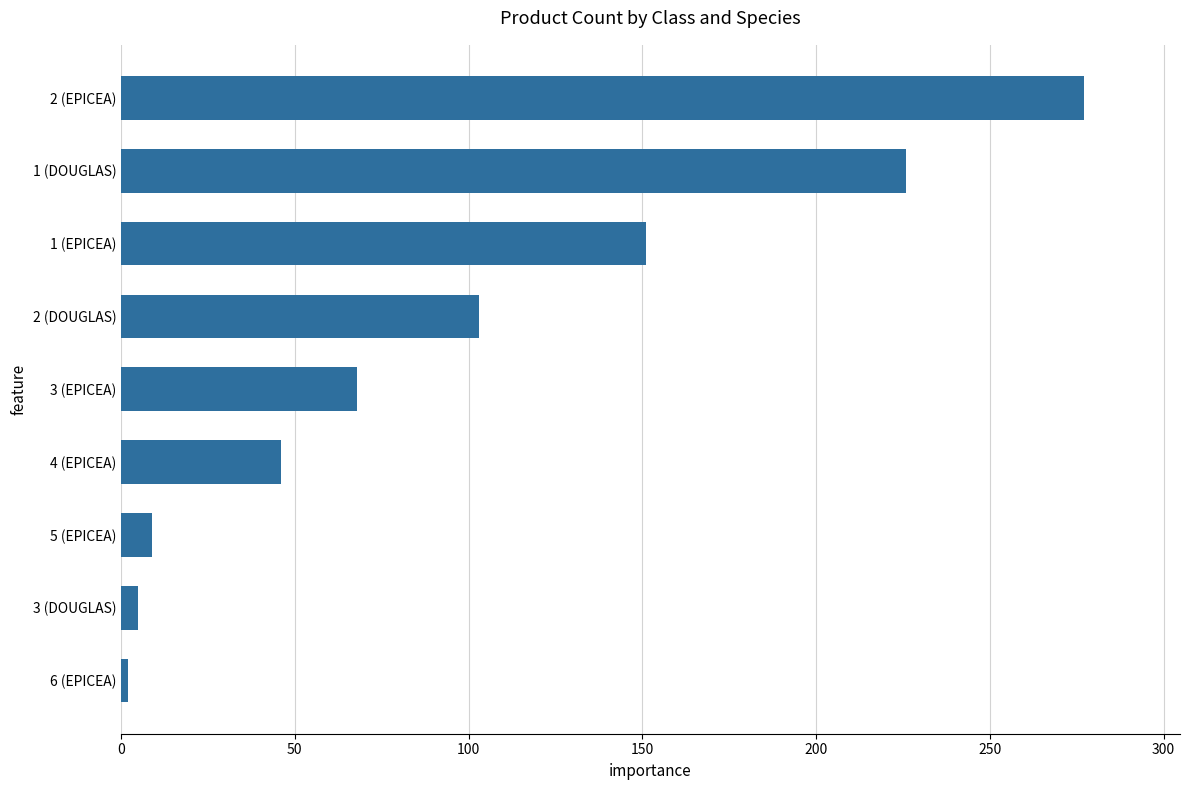

Reading bottom to top, extract all data points from this chart.

2	5	9	46	68	103	151	226	277